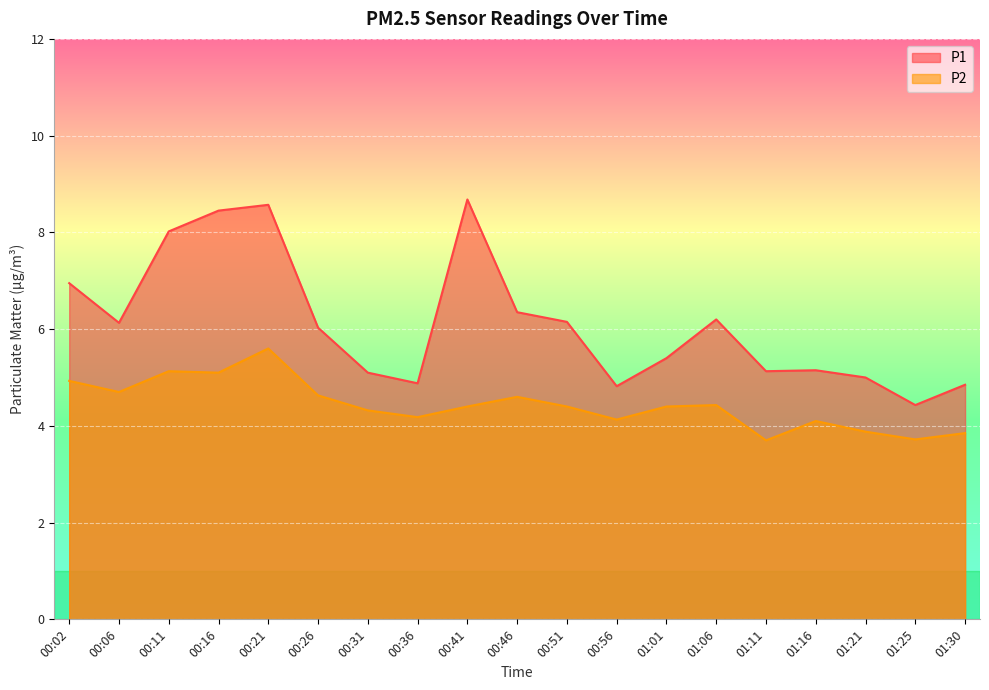

How many lines are shown in the chart?

2